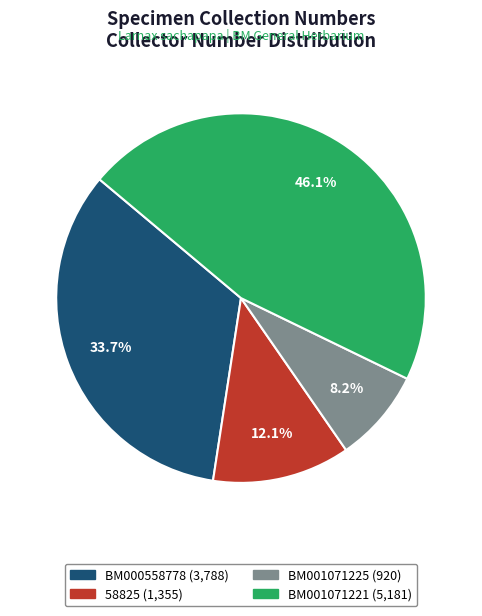

Count the number of slices in the pie.

4